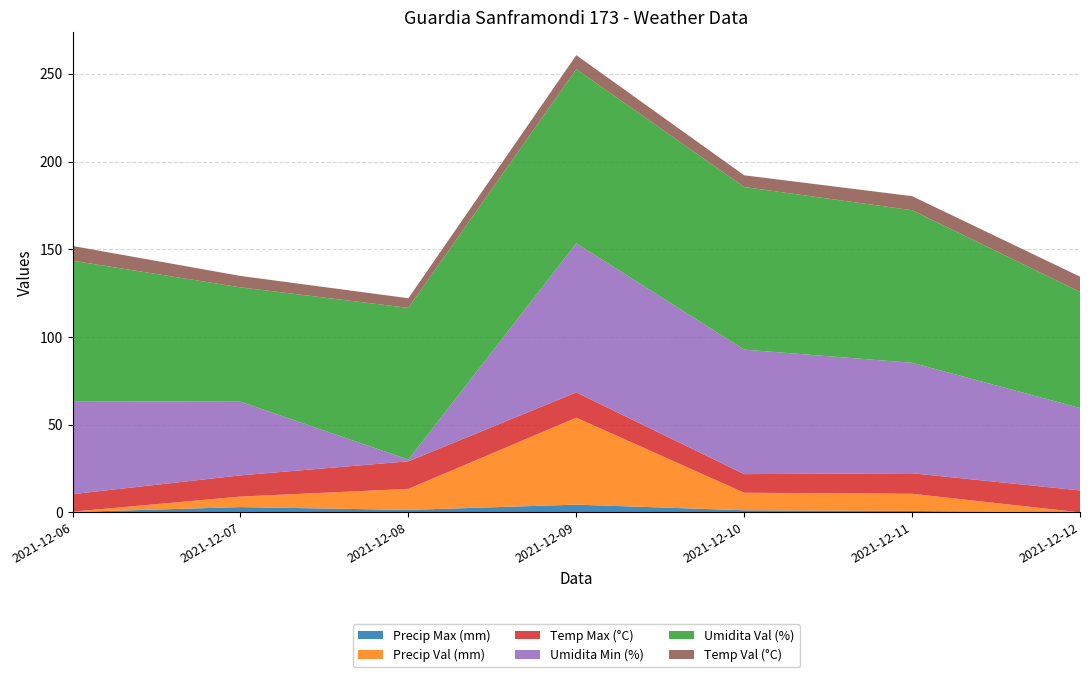

Reading right to left, list all the values displayed in this chart.

Precip Max (mm): 0.0	0.8	1.2	4.4	1.4	3.0	0.2
Precip Val (mm): 0.0	9.8	10.0	49.6	12.0	6.0	0.2
Temp Max (°C): 12.5	11.7	10.6	14.4	15.7	12.1	10.0
Umidita Min (%): 47.0	63.0	71.0	85.0	1.0	42.0	53.0
Umidita Val (%): 66.2	87.0	92.7	99.3	86.5	65.2	80.1
Temp Val (°C): 8.7	8.0	6.7	8.0	5.5	6.5	8.4